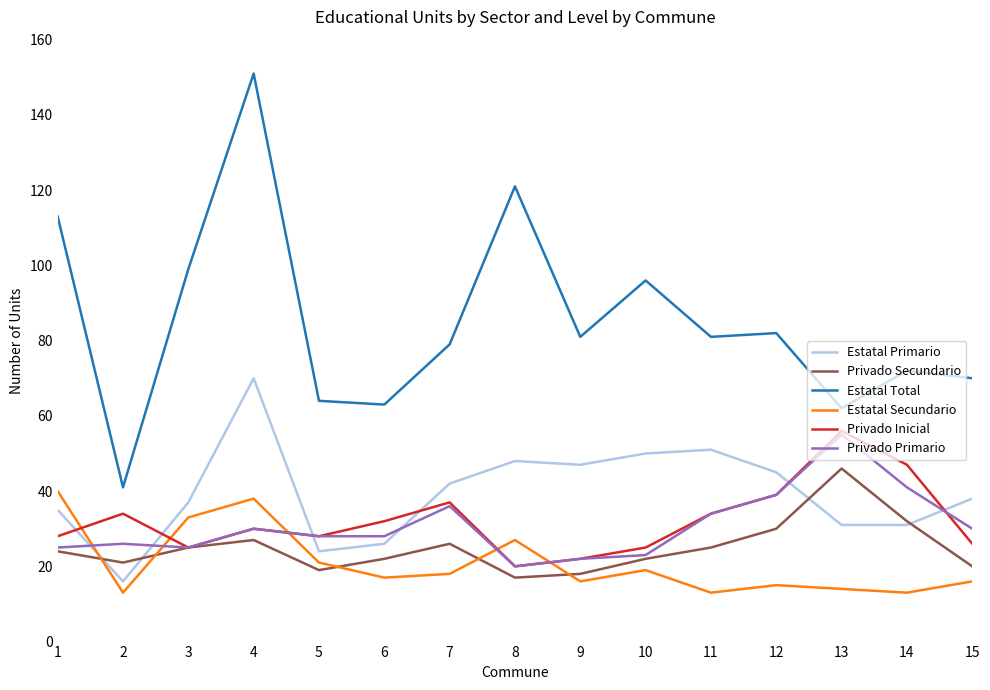

What are all the series names shown in the legend?

Estatal Primario, Privado Secundario, Estatal Total, Estatal Secundario, Privado Inicial, Privado Primario